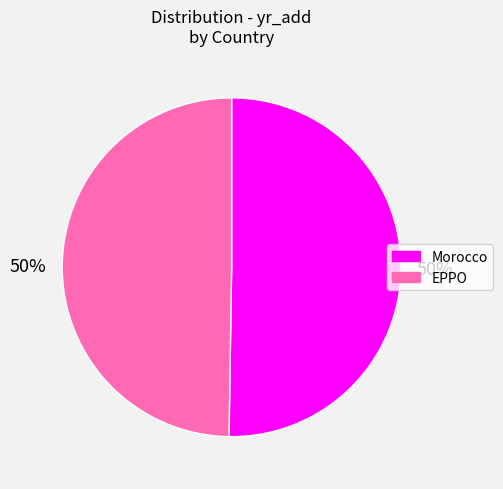

What percentage is the Morocco slice, to the nearest percent?

50%